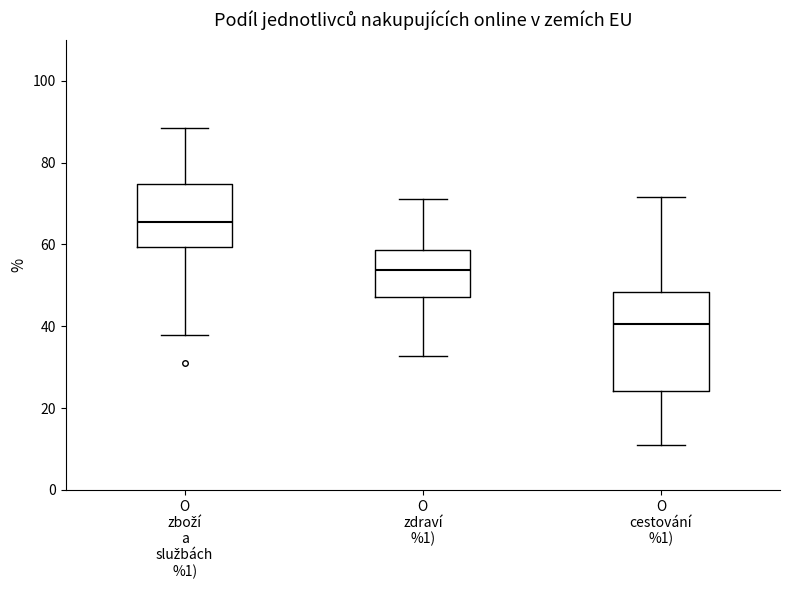

Reading left to right, transcribe this box plot: for each box, give where its median line is, the range the box spans, and where its two whiskers end, as read against the y-axis. The values are not printed on the chart, so give them approximately, as read against the axis.

O zboží a službách %1): median 66, box 60 to 74, whiskers 38 to 88
O zdraví %1): median 54, box 48 to 58, whiskers 32 to 72
O cestování %1): median 40, box 24 to 48, whiskers 10 to 72